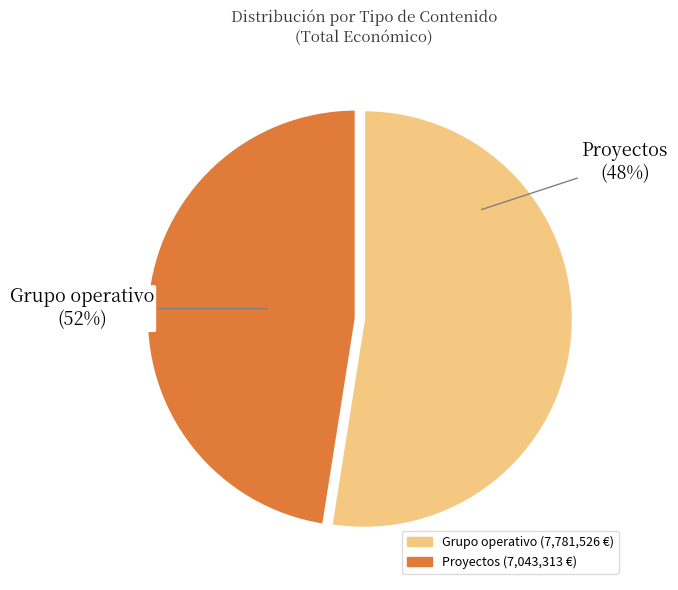

Approximately how many times larger is the value at Grupo operativo compared to Grupo operativo?

1.1